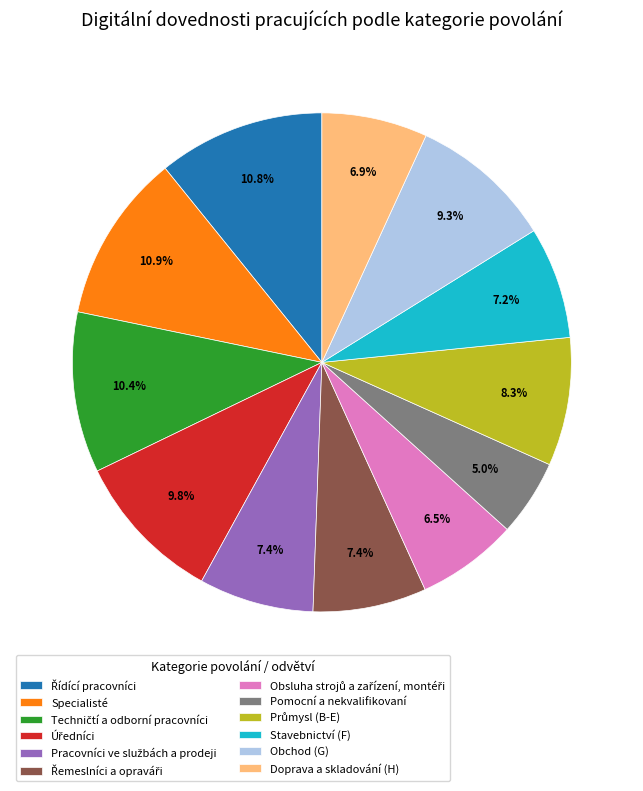

What percentage is NOT represented by Pomocní a nekvalifikovaní?

95.0%